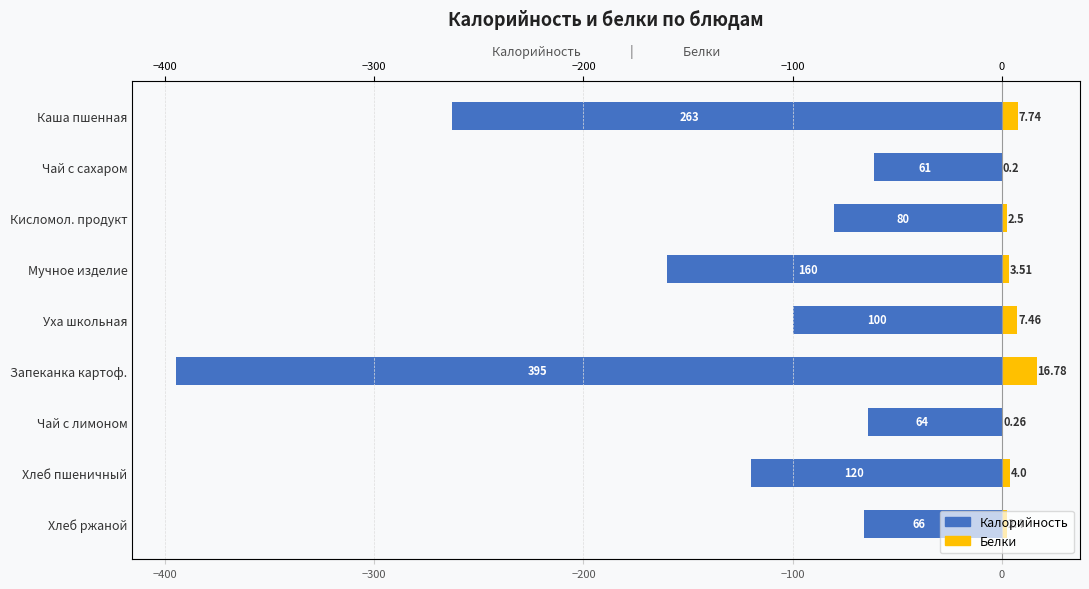

How many data points in Белки are above 3?

5